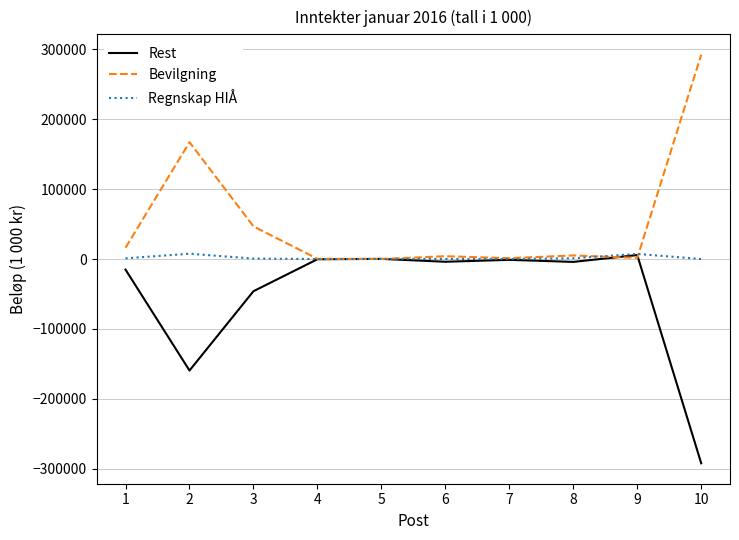

Where is Regnskap HIÅ nearest to the value 3795?

8